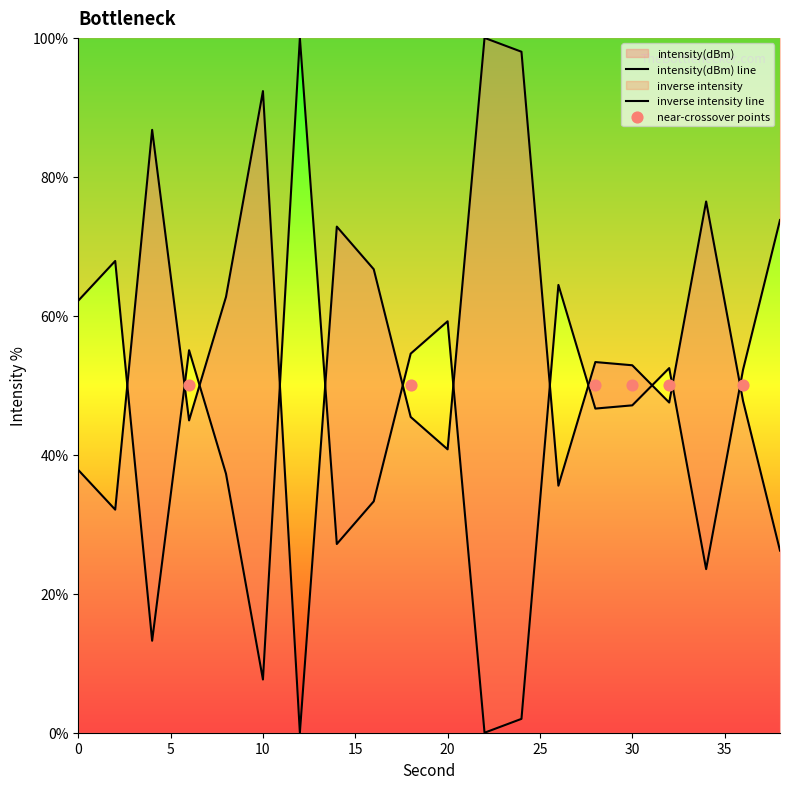

What is the ratio of the value at 14 to the value at 36?

1.5